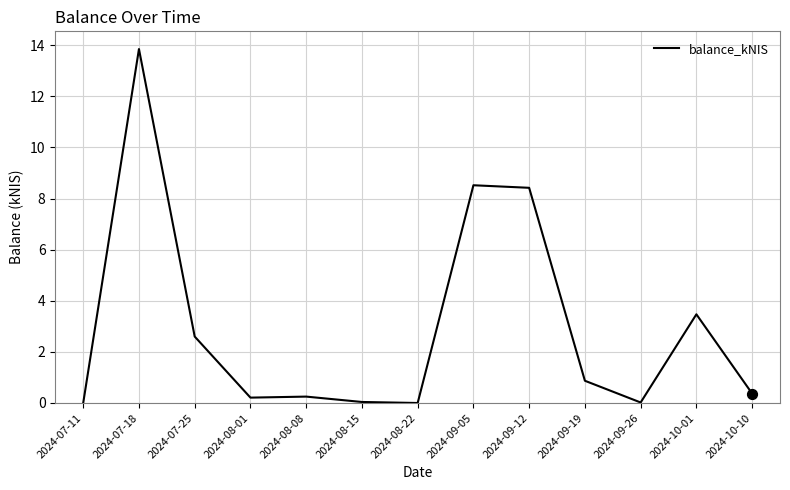

Which has a higher value, 2024-09-26 or 2024-08-01?

2024-08-01